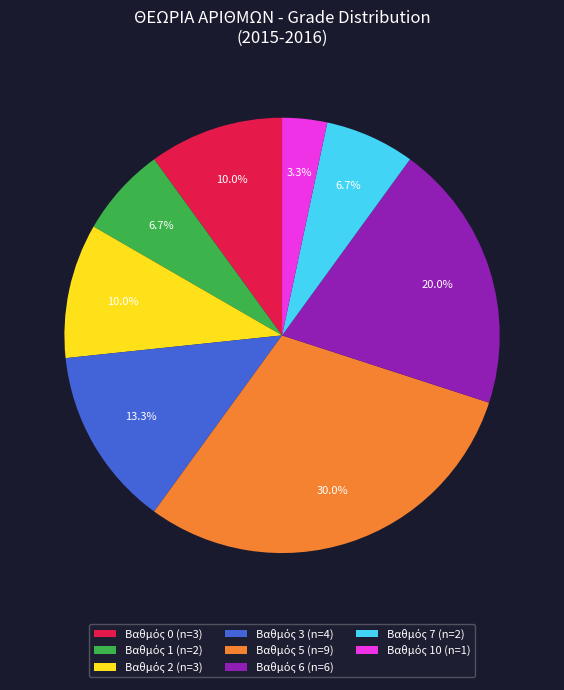

Does any single category account for the majority?

No